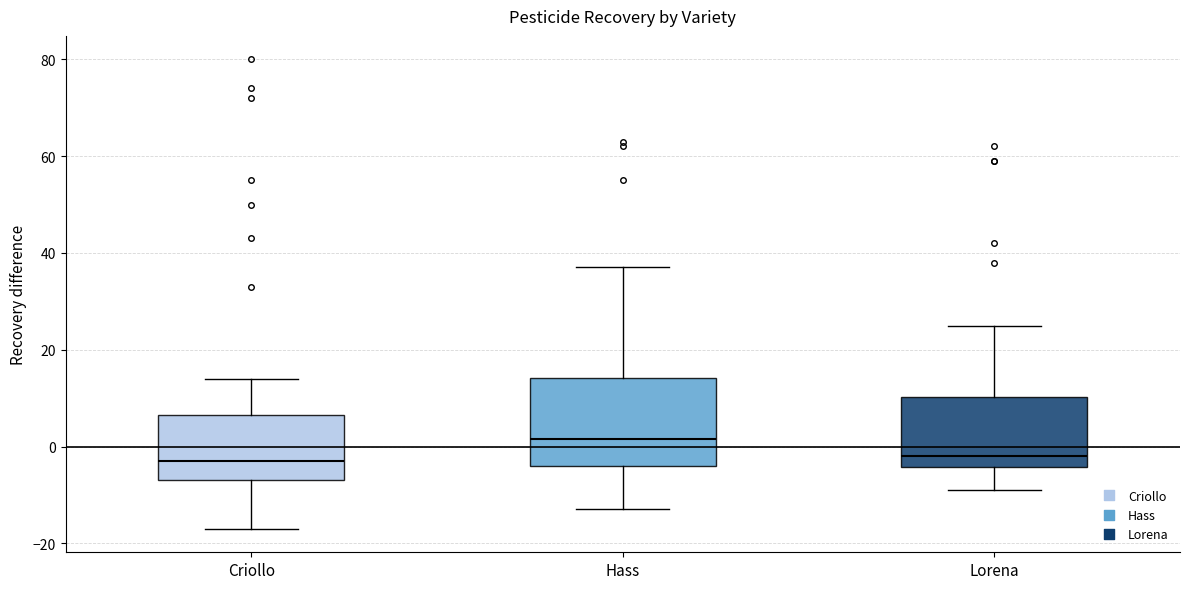

Where is the lower edge of the box for Hass on the y-axis? The values are not printed on the chart, so give them approximately, as read against the axis.

-4